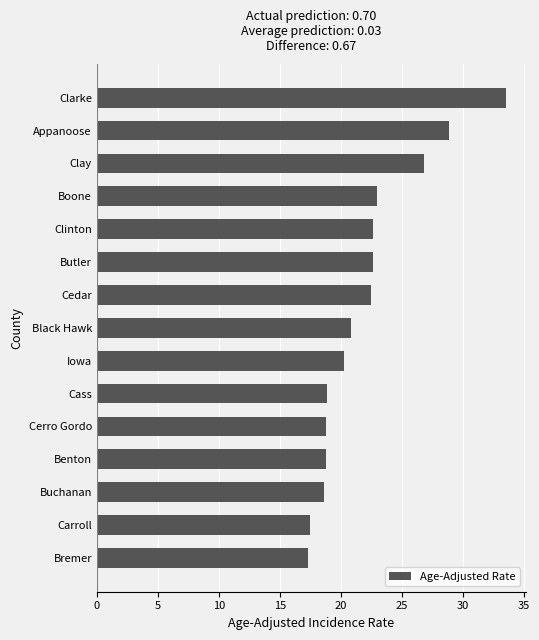

Which label corresponds to the largest value in the chart?

Clarke